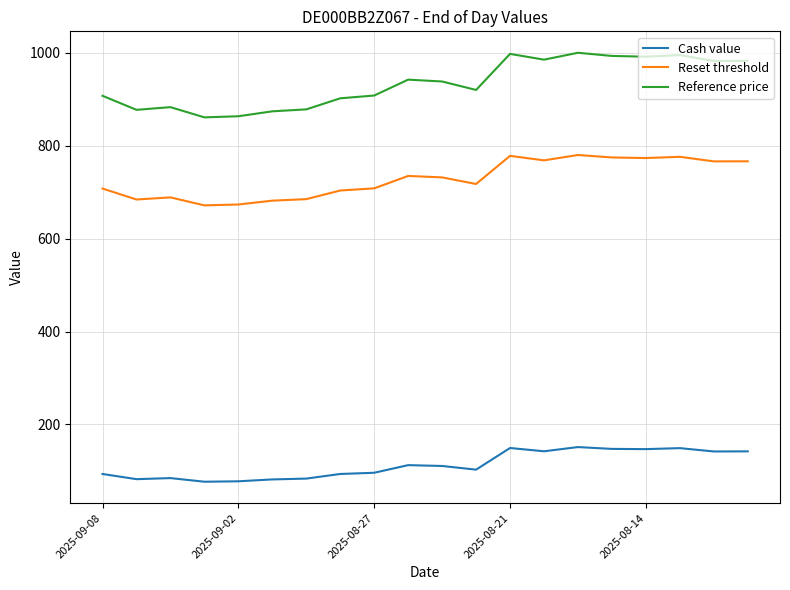

Which series has the widest spread of values?

Reference price